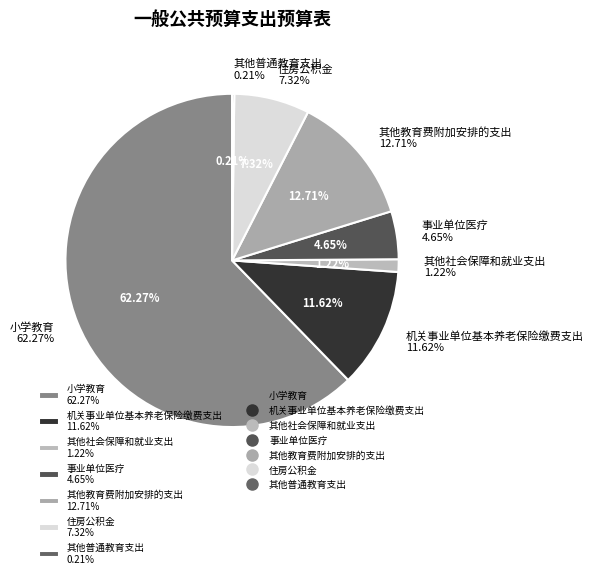

What is the smallest slice in the pie chart?

其他普通教育支出